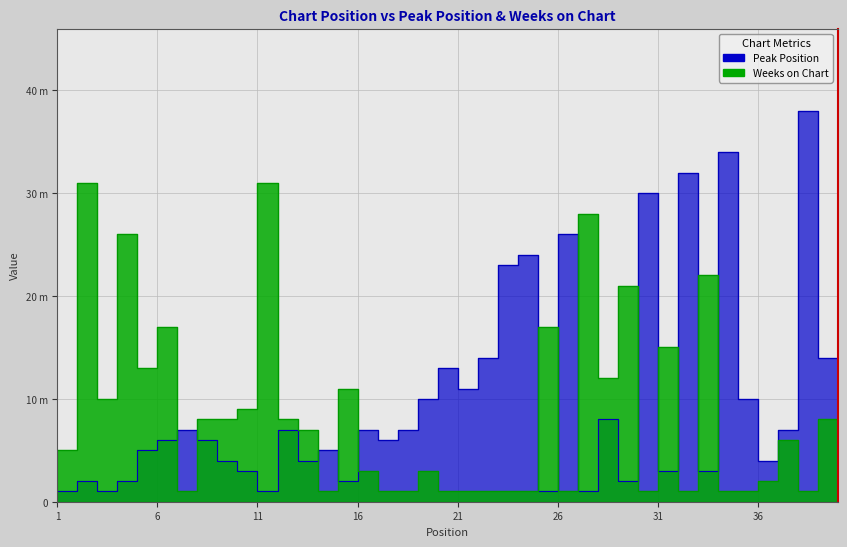

Where is the first local minimum for Peak Position?

3